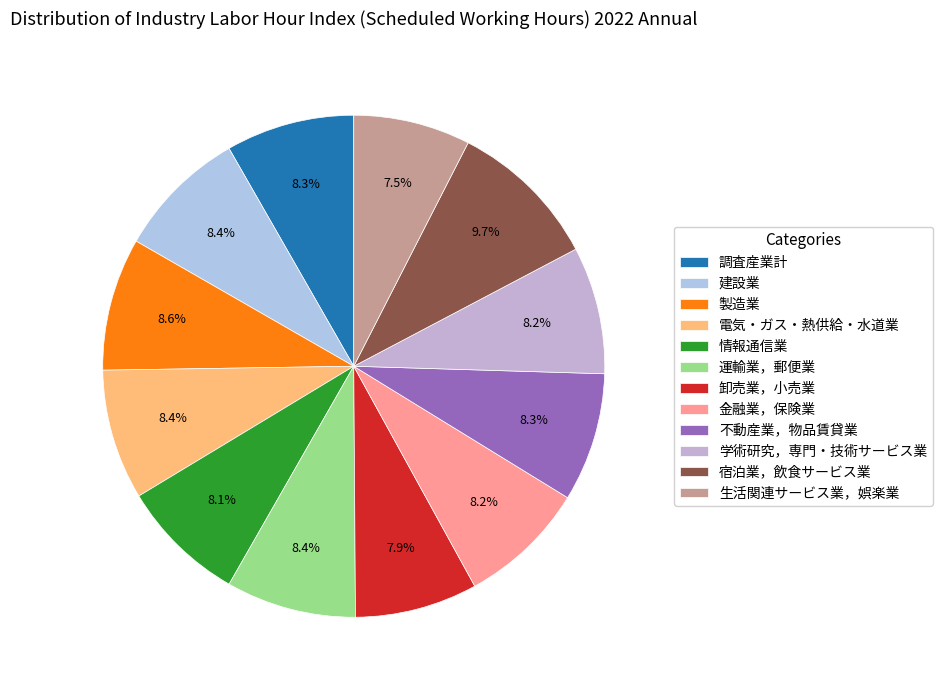

How many segments does this pie chart have?

12